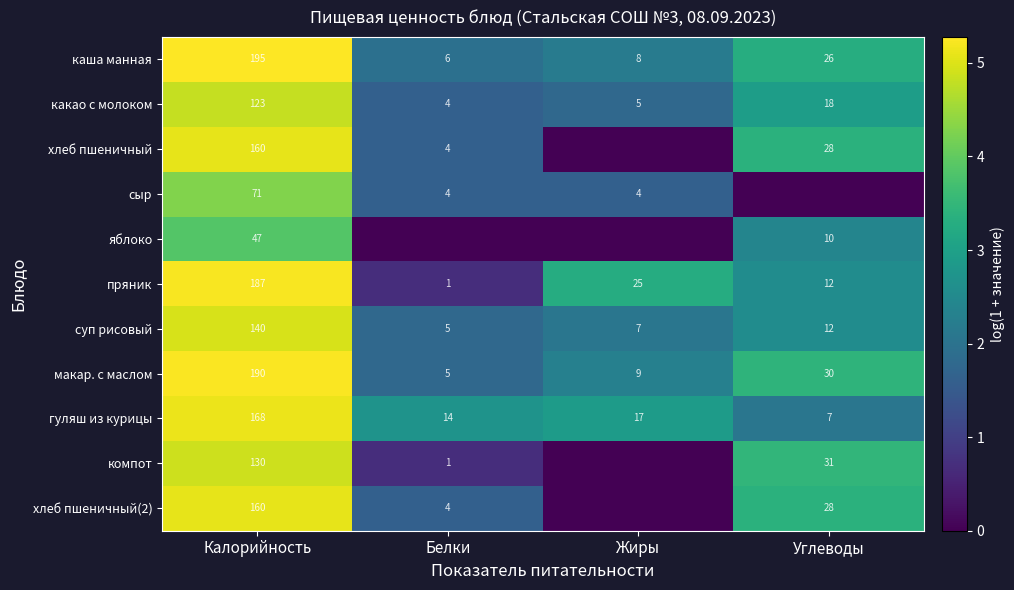

Is it true that гуляш из курицы equals 17 at Жиры?

True